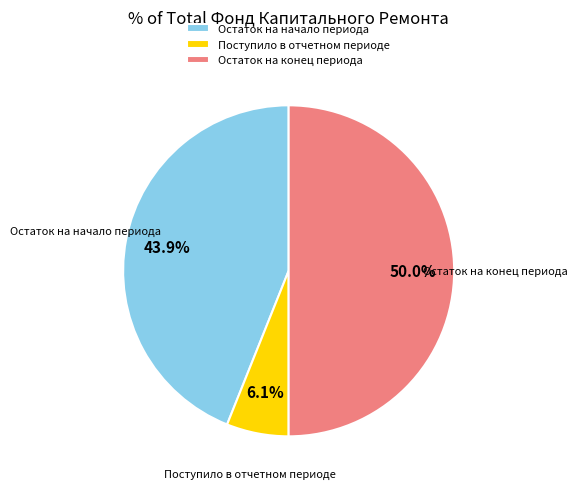

Is Остаток на начало периода the majority of the pie?

No